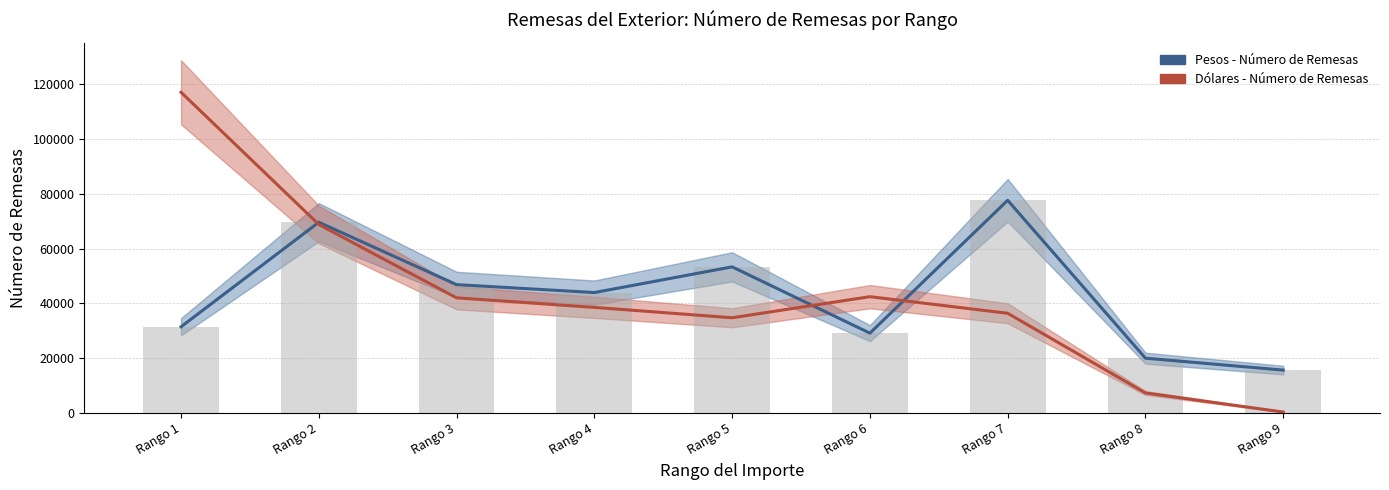

True or false: Dólares - Número de Remesas has a value of 19782 at Rango 3.

False